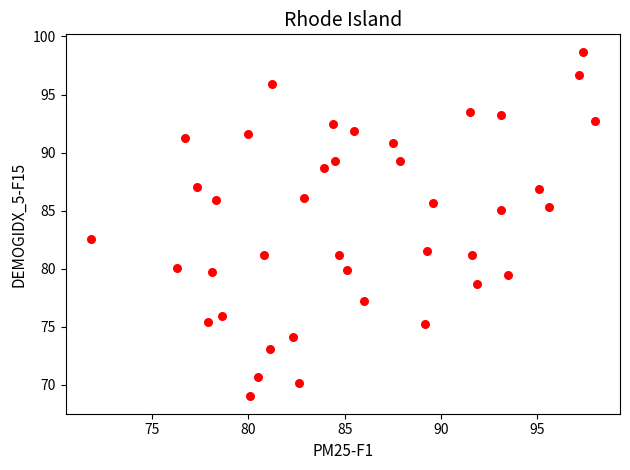

What Y value in the scatter plot is closest to 83?

82.6